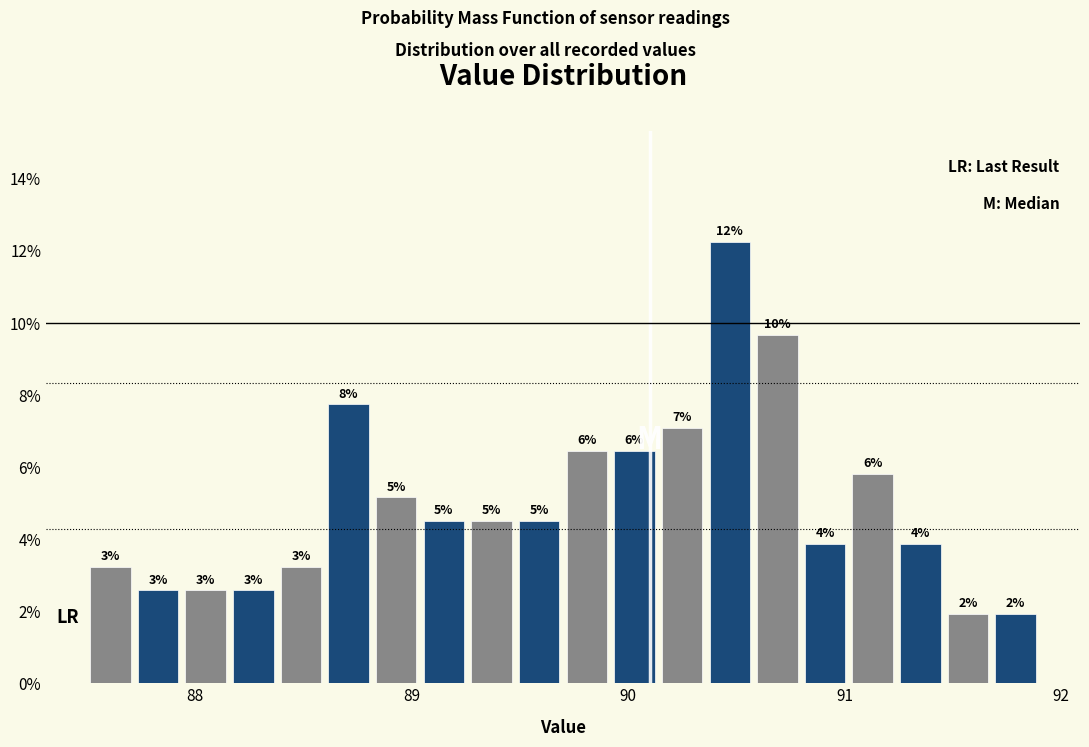

Around what value on the x-axis is the tallest bar? Give the approximate position of its centre, as read against the axis.

90.5